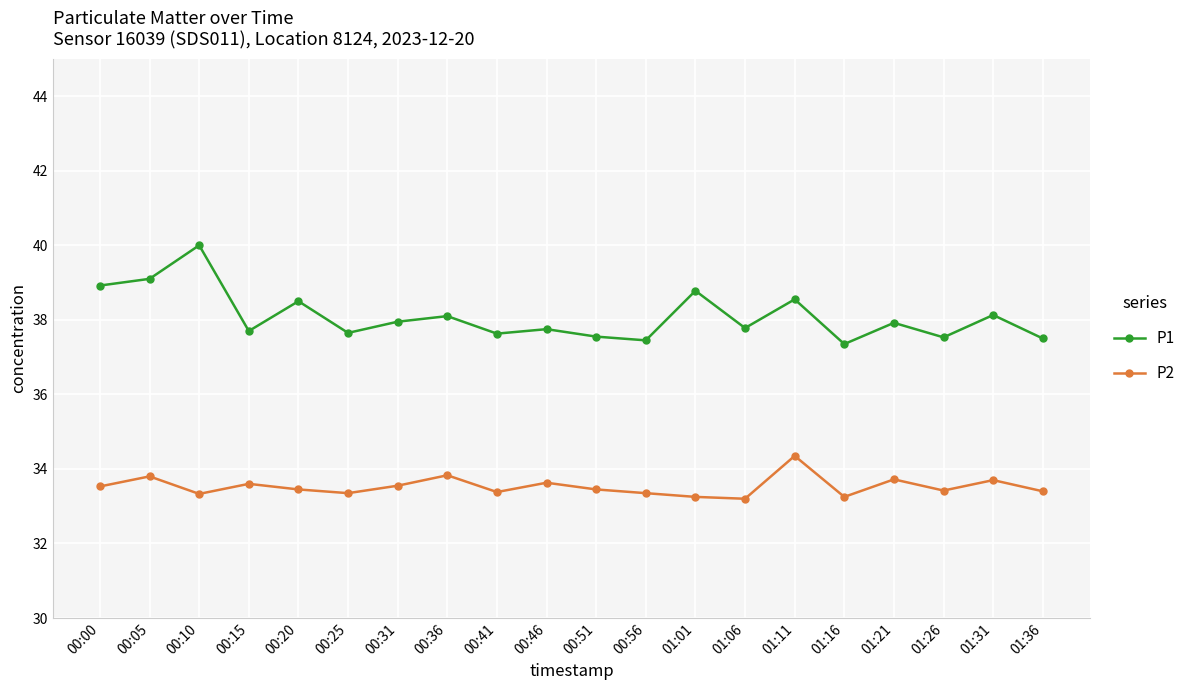

At 01:36, list the series in order from largest to smallest.

P1, P2